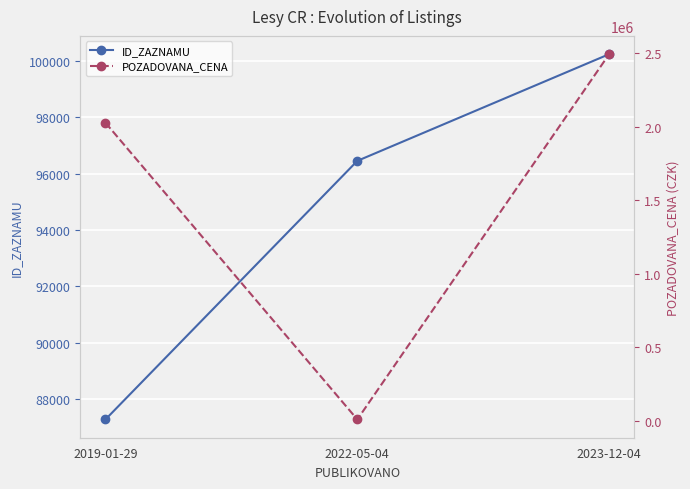

Where is ID_ZAZNAMU nearest to the value 93760?

2022-05-04